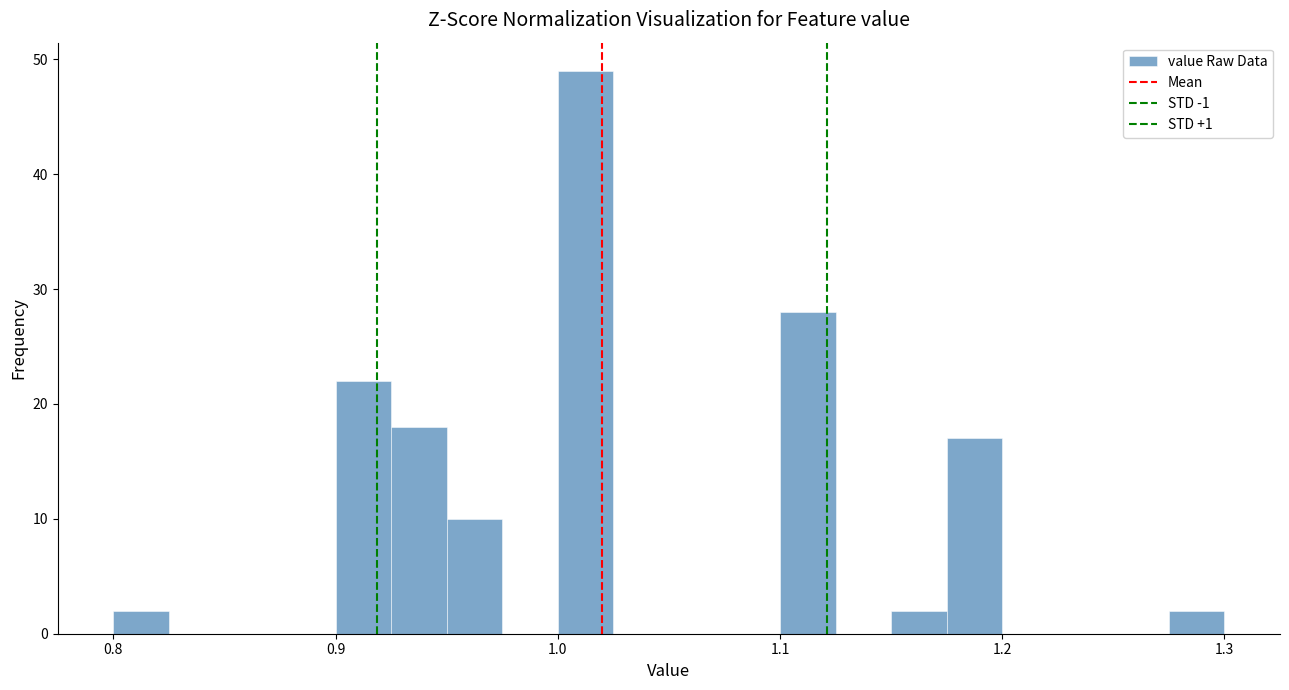

Around what value on the x-axis is the tallest bar? Give the approximate position of its centre, as read against the axis.

1.01